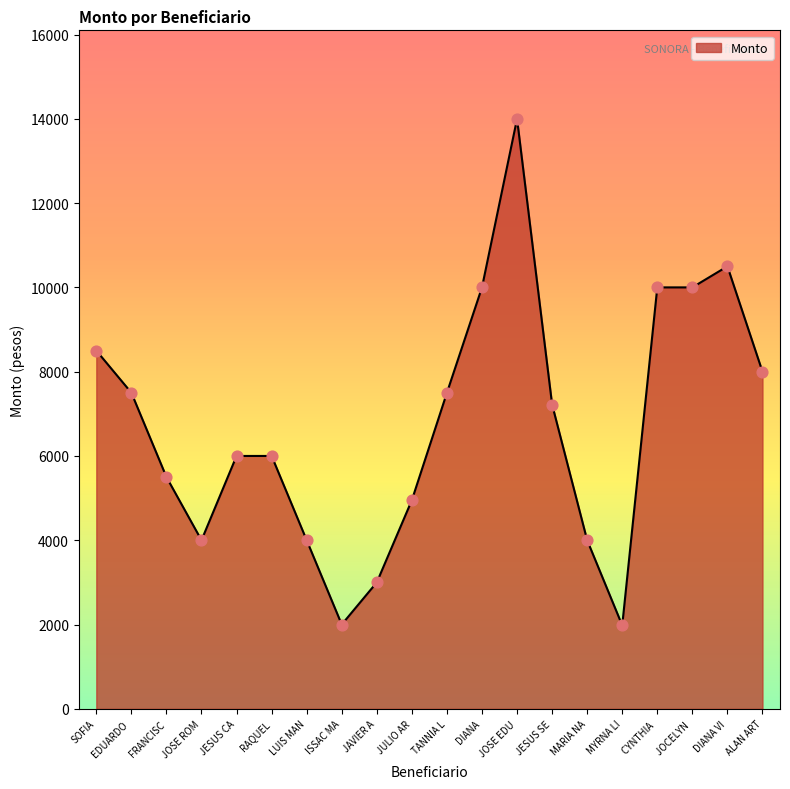

Between JOSE EDU and DIANA VI, which is larger?

JOSE EDU